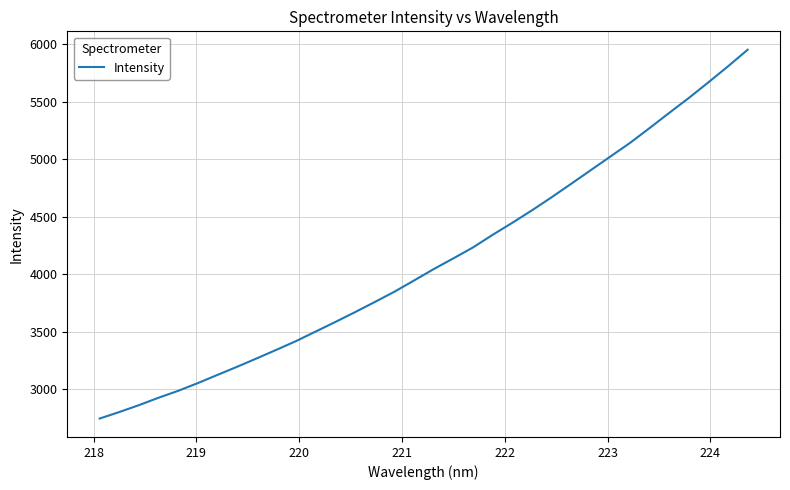

What is the smallest value displayed?

2744.7